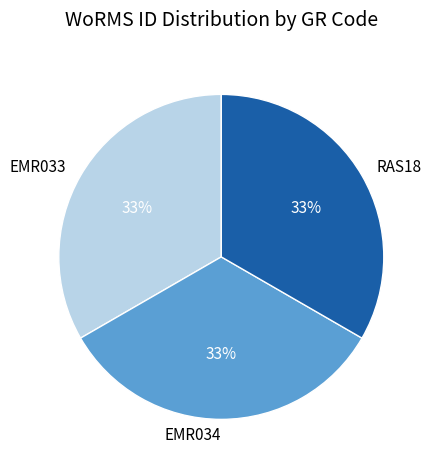

Does EMR033 account for over 50% of the chart?

No